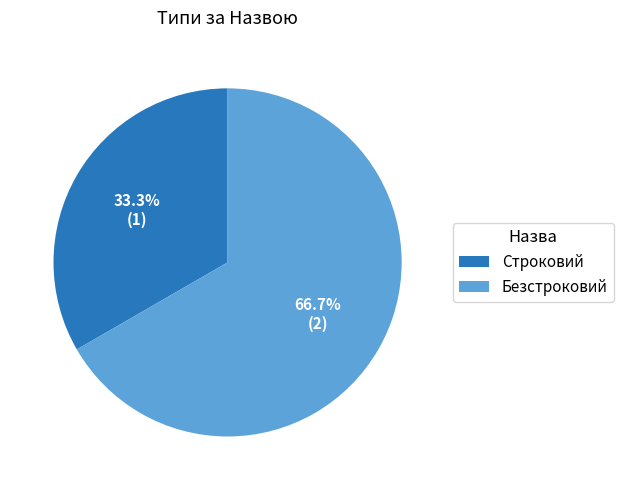

What percentage is the Строковий slice, to the nearest percent?

33%